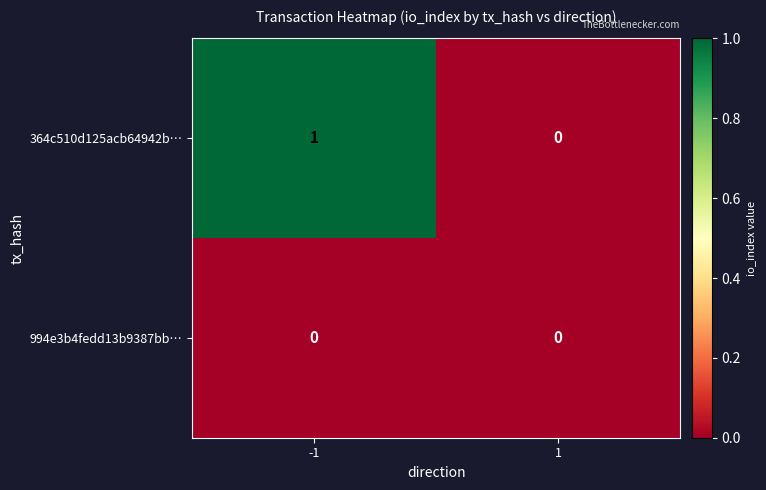

Between -1 and 1, which series saw the biggest shift?

364c510d125acb64942b…